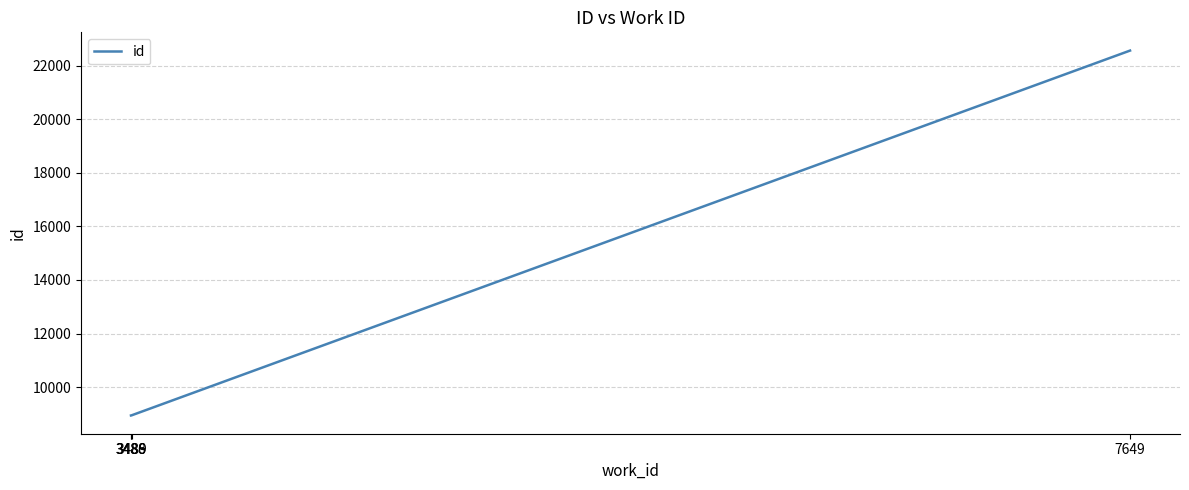

Which has a higher value, 7649 or 3486?

7649